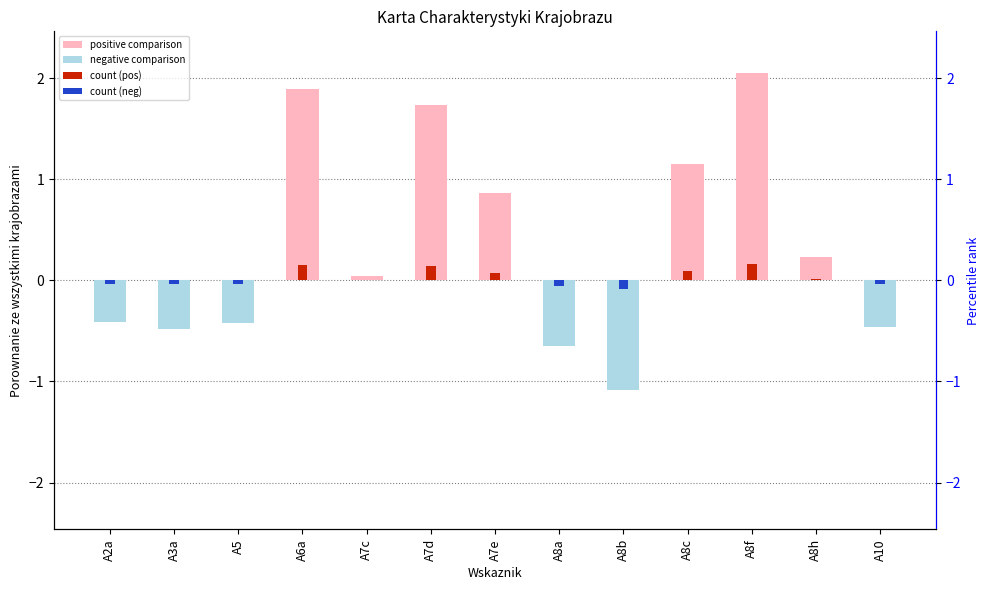

The value of count (neg) at A7d is 0.0. True or false?

False